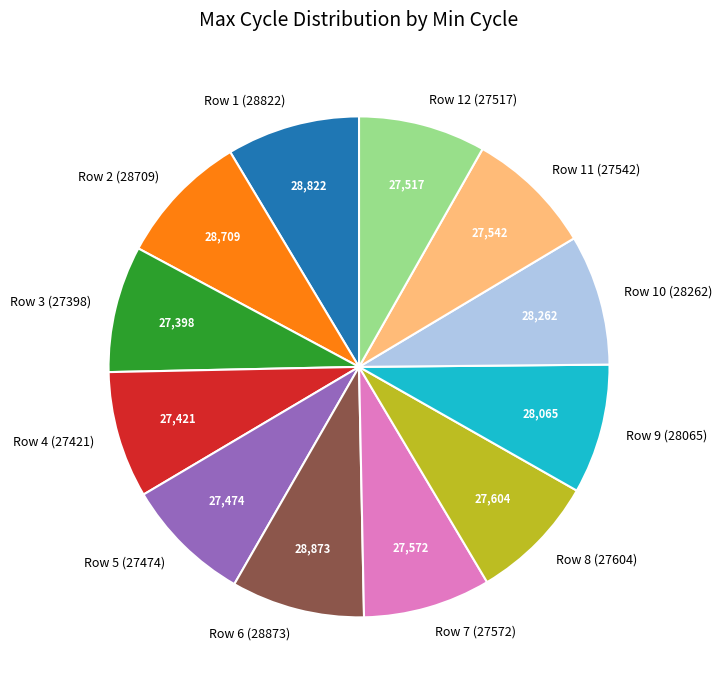

Approximately how many times larger is the value at Row 12 (27517) compared to Row 4 (27421)?

1.0